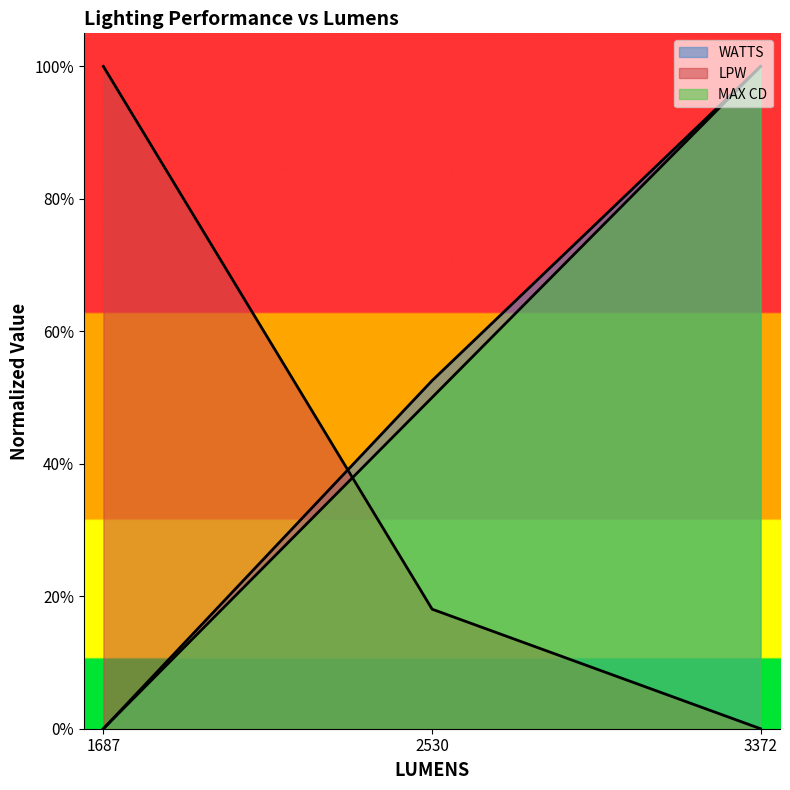

What is the greatest value displayed?

1.0